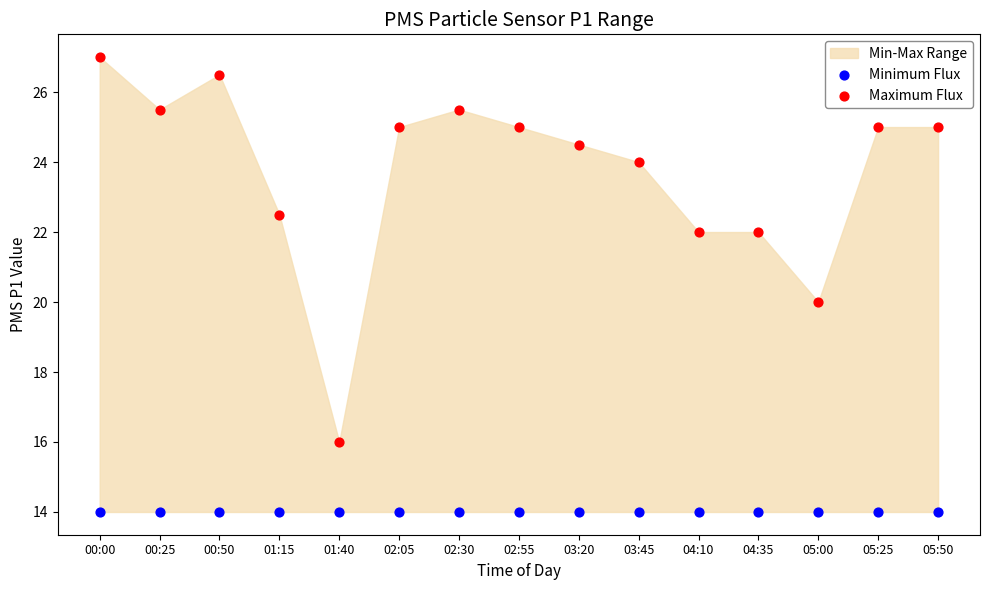

Which series contains the lowest Y value?

Minimum Flux